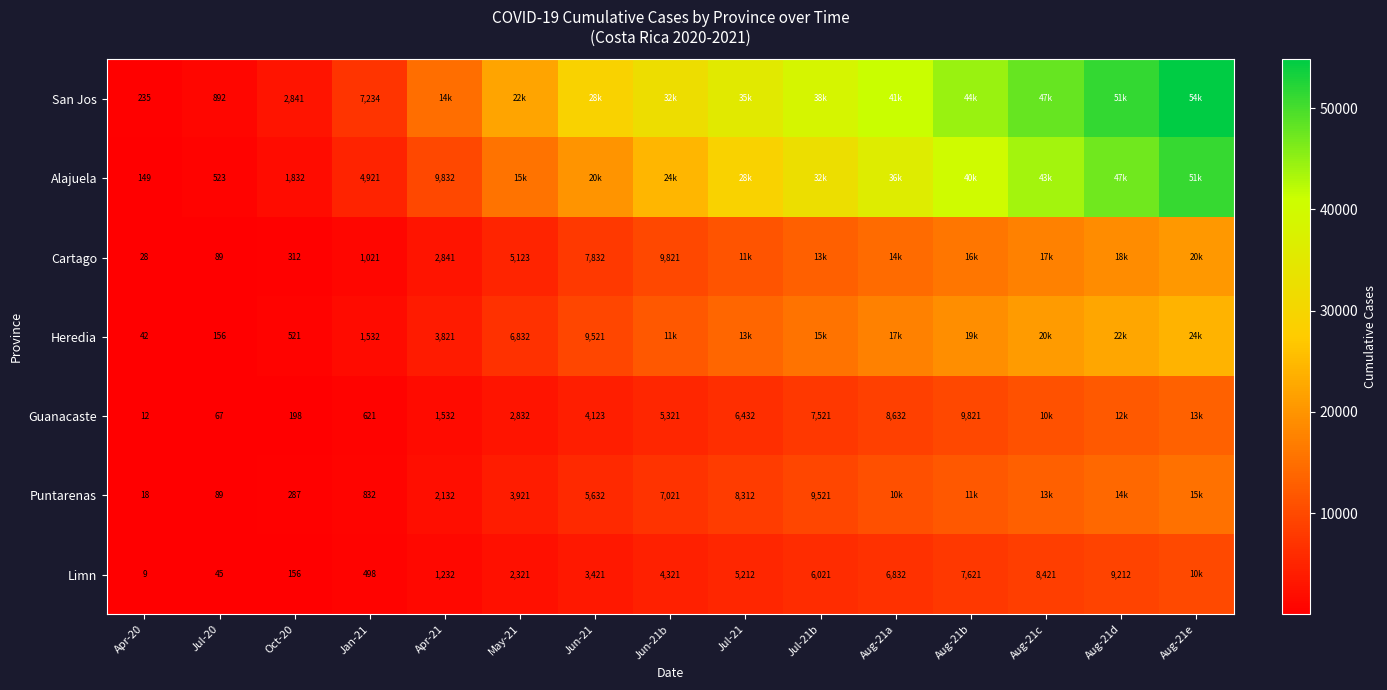

How many distinct data groups are displayed?

7